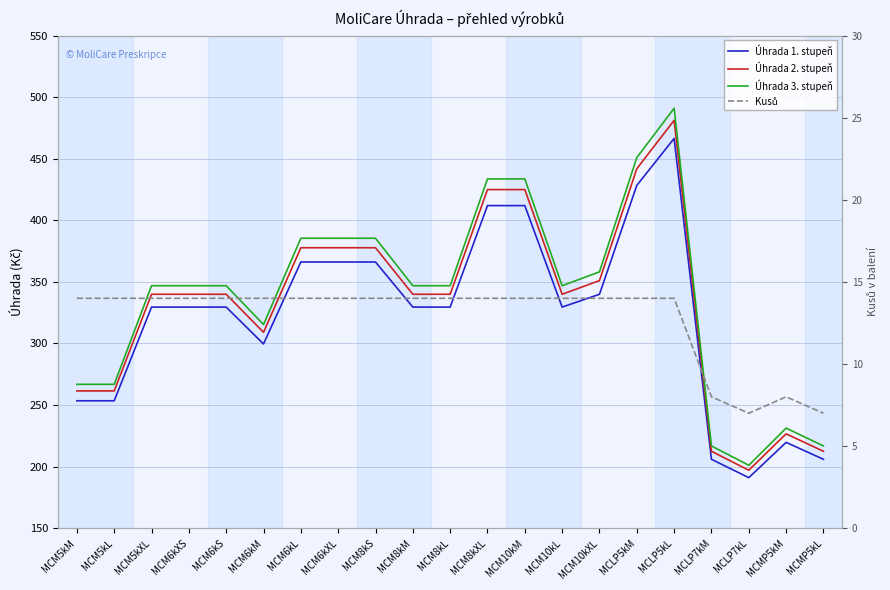

What is the difference between the maximum and minimum values in the Kusů series?

7.0